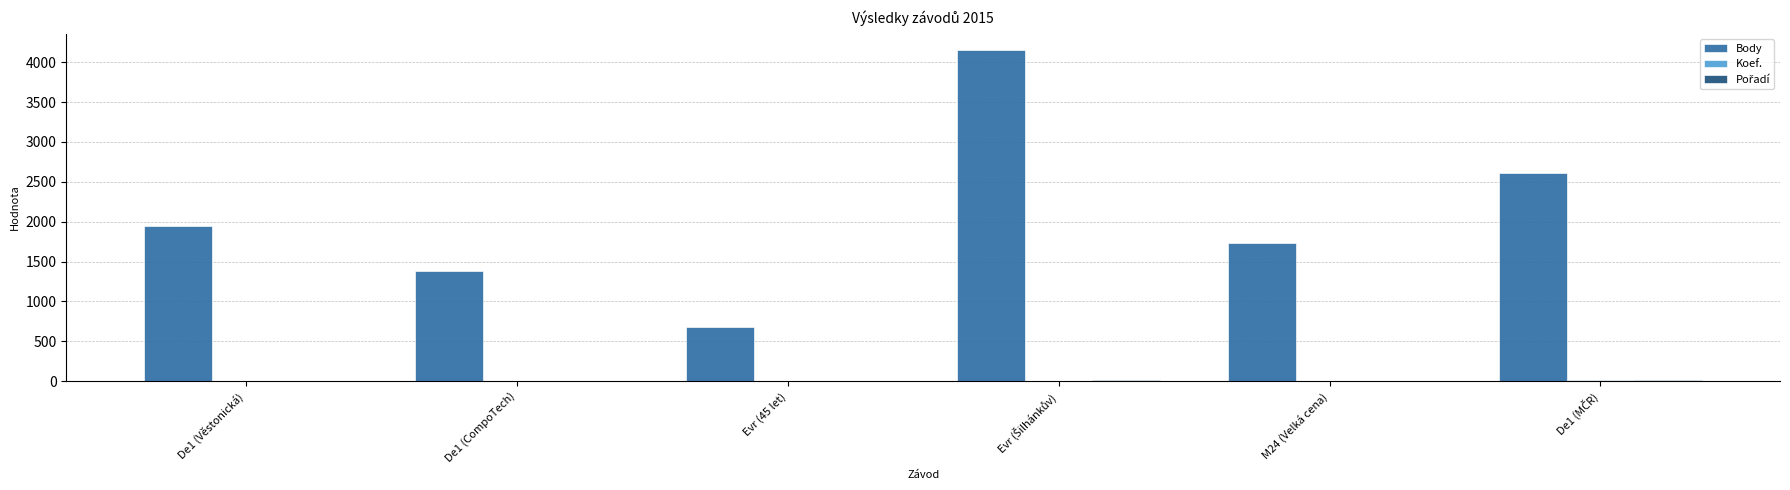

What is the maximum value shown in the chart?

4147